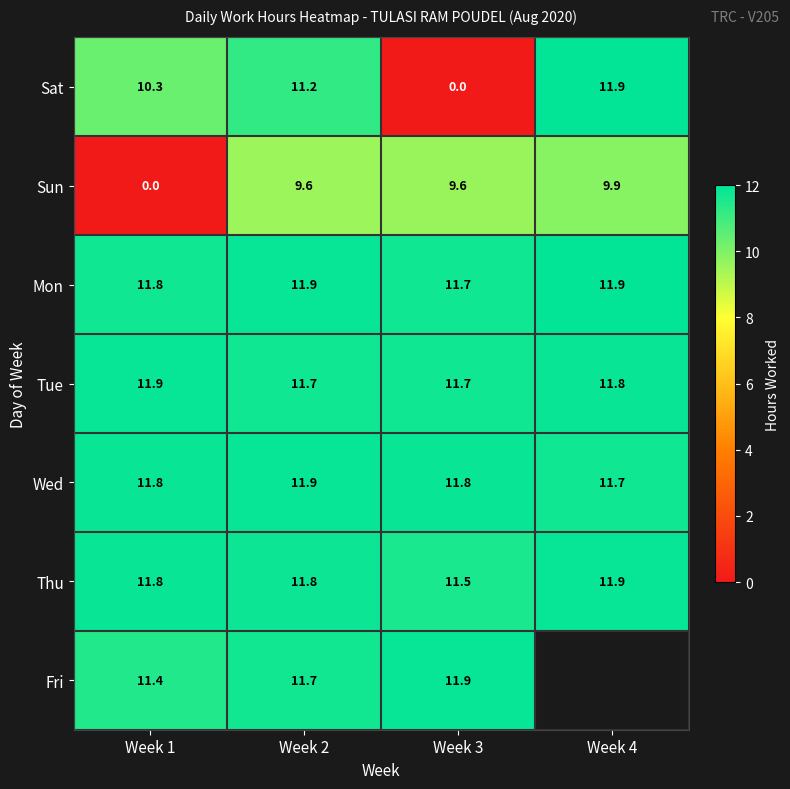

What is the sum of the Tue values at Week 4 and Week 1?

23.7